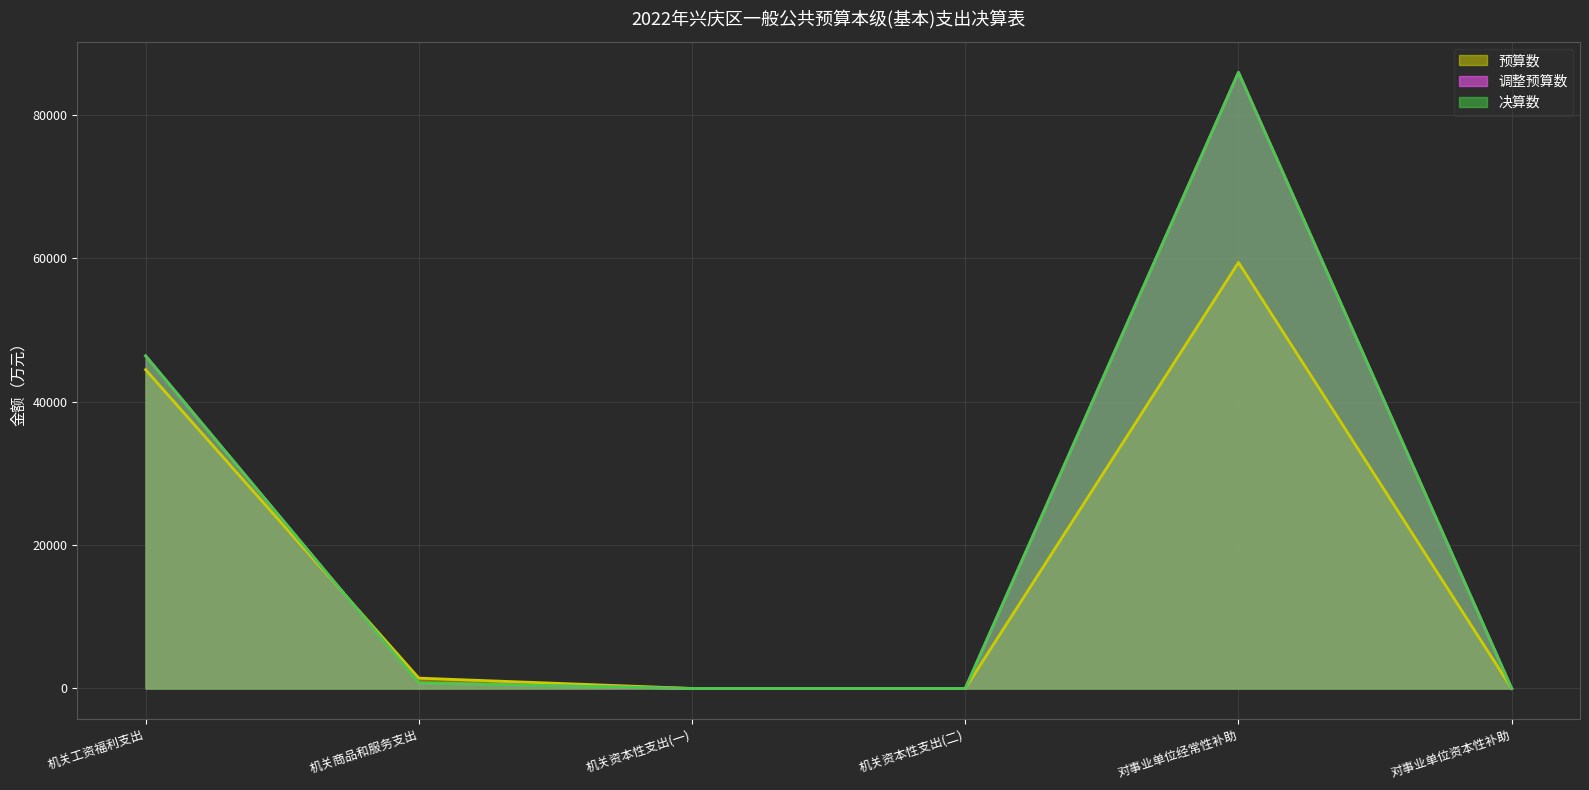

Which category has the lowest value in the 决算数 series?

机关资本性支出(一)